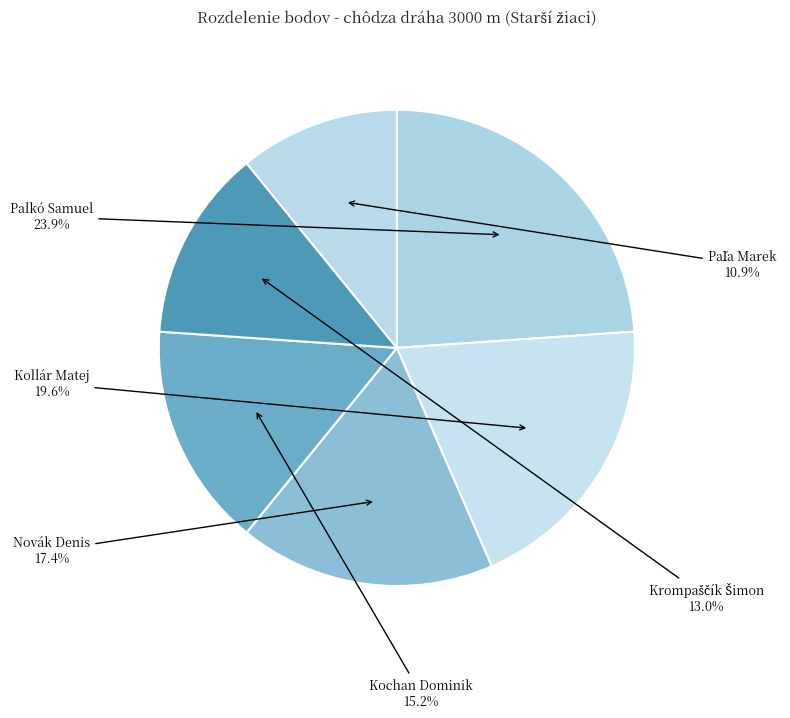

Which slice is the largest?

Palkó Samuel